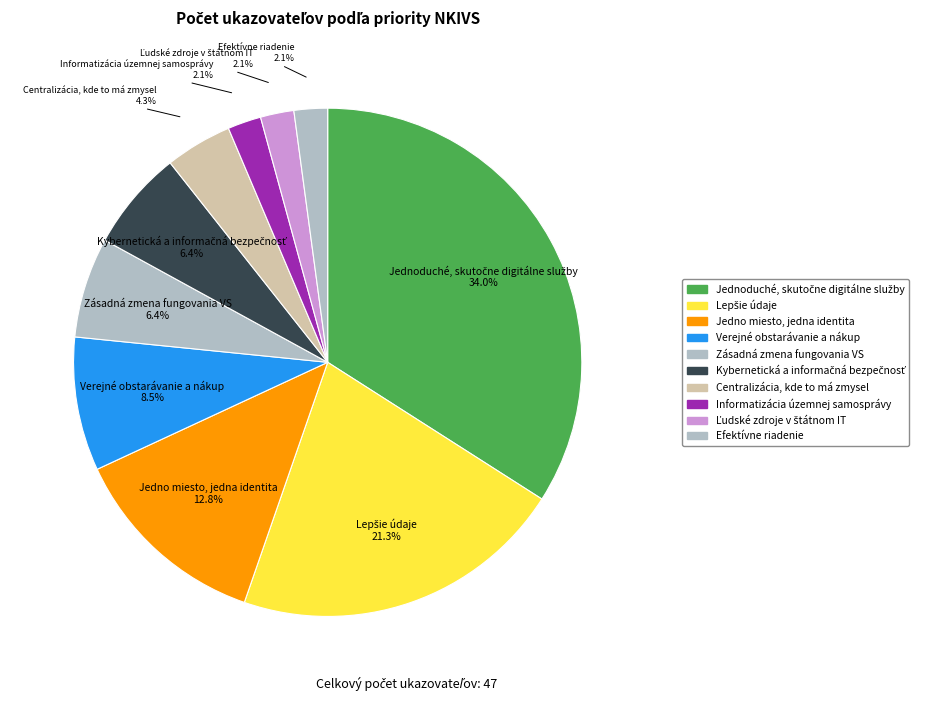

To the nearest percent, what portion does Efektívne riadenie represent?

2%